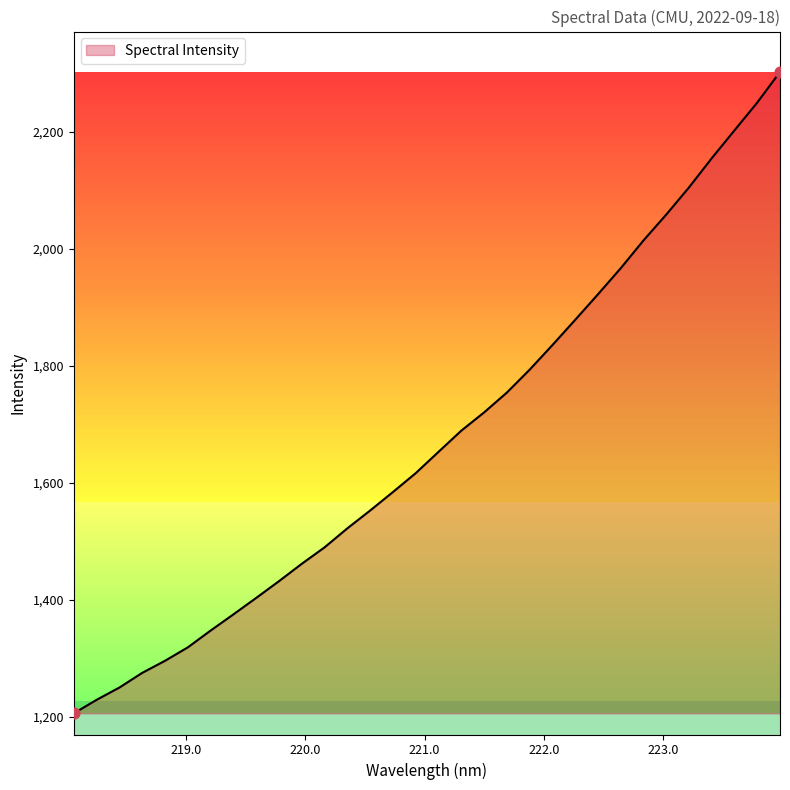

What is the difference between the maximum and minimum values?

1097.6